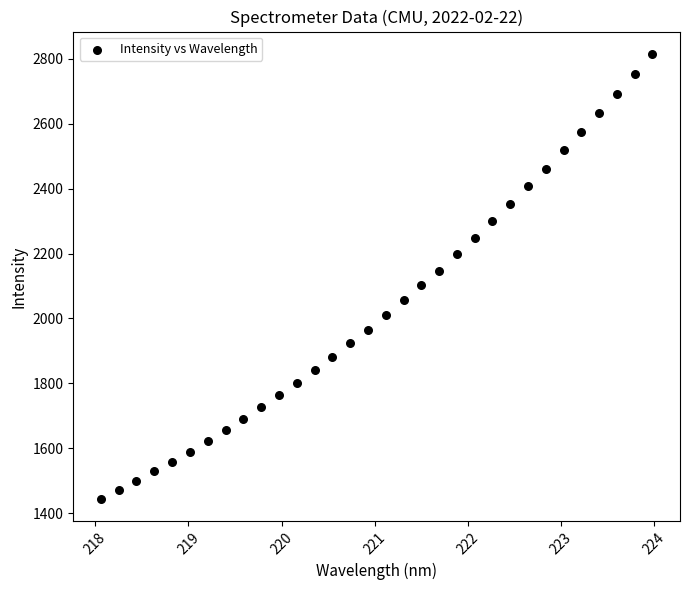

What is the range of Y values (max minus min)?

1370.8